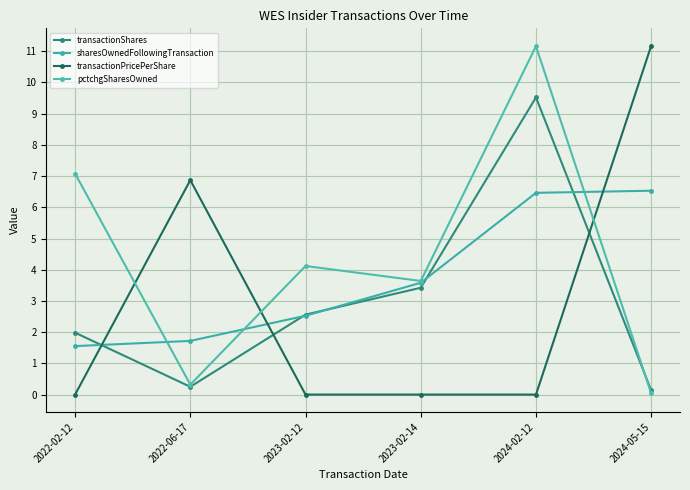

How many intersections are there between transactionShares and sharesOwnedFollowingTransaction?

5